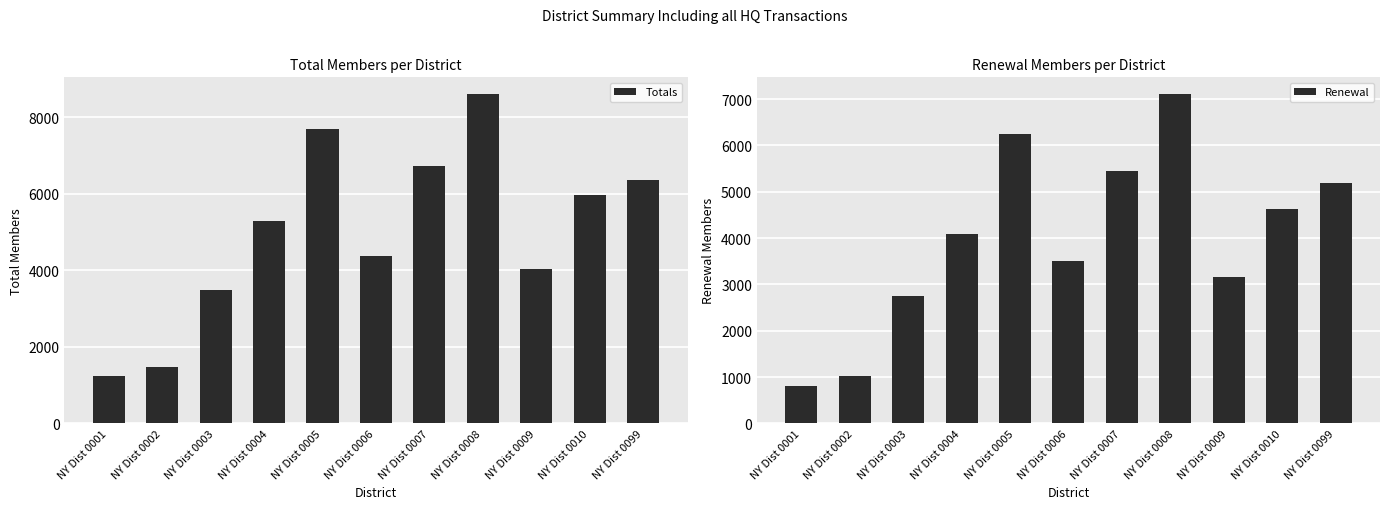

What is the approximate value of Totals at NY Dist 0003?

3476